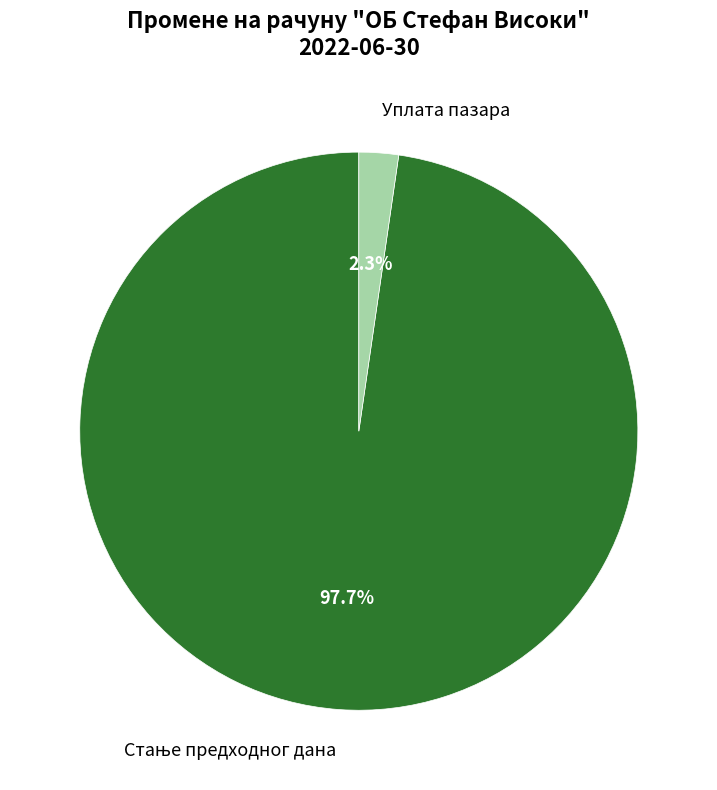

Is Уплата пазара the majority of the pie?

No